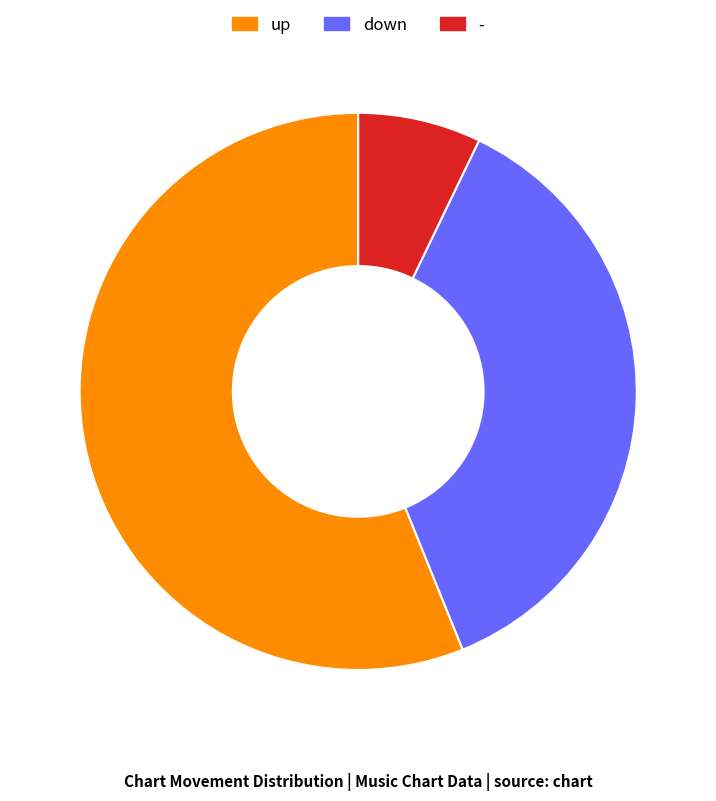

Do up and - together represent more than half of the pie?

Yes